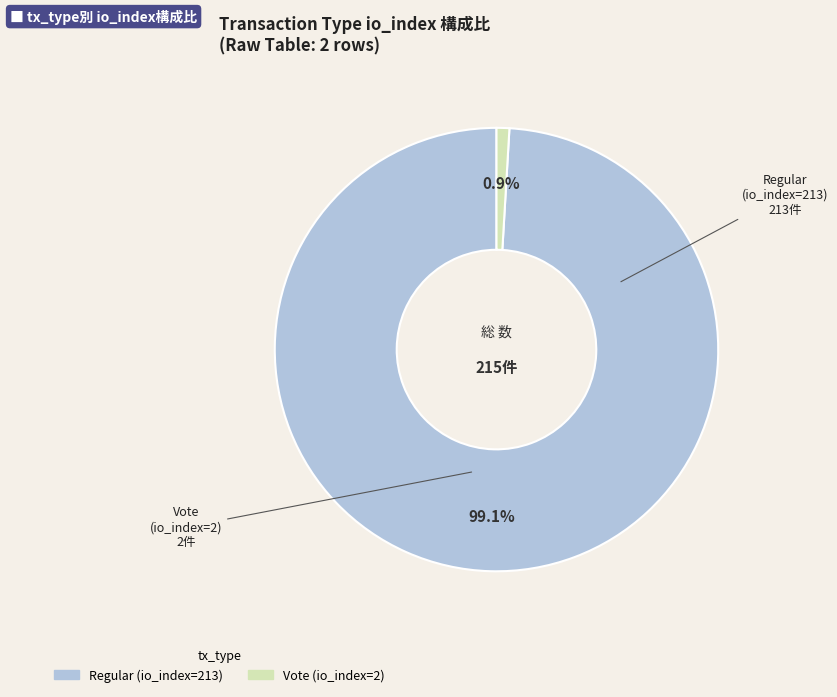

Count the number of slices in the pie.

2